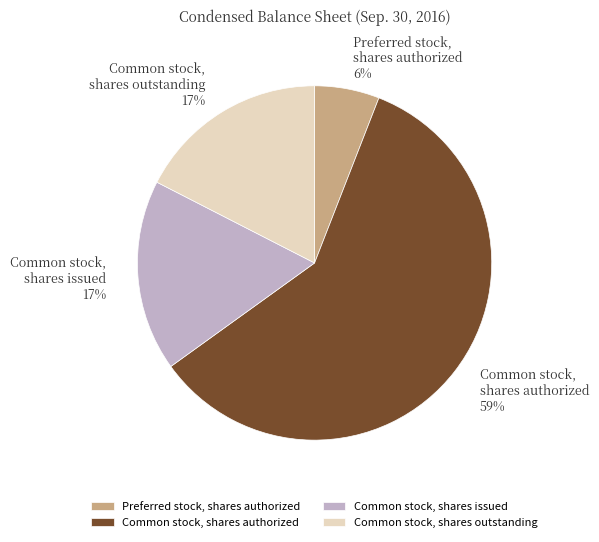

How many segments does this pie chart have?

4